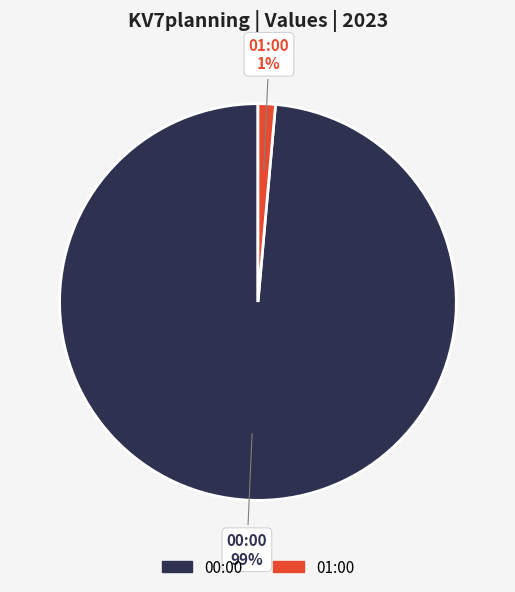

To the nearest percent, what is the average slice percentage?

50%